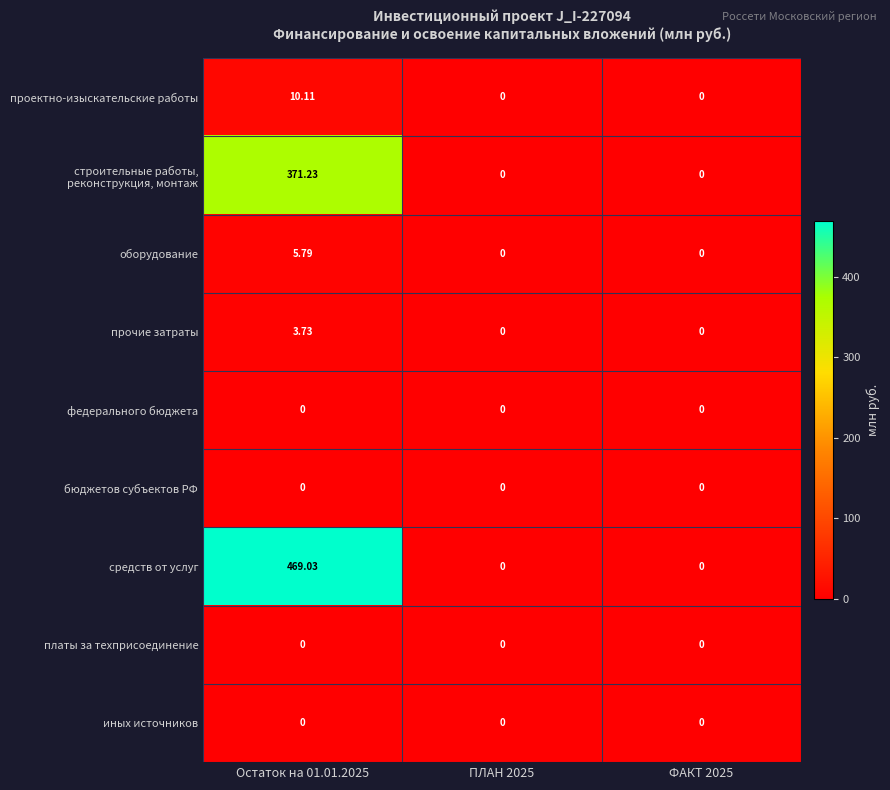

Which series has the widest spread of values?

средств от услуг